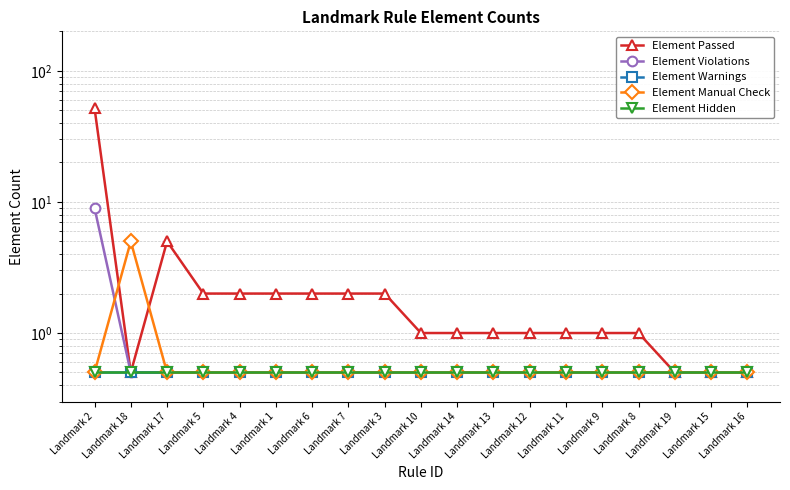

At which label does Element Warnings reach its minimum?

Landmark 2